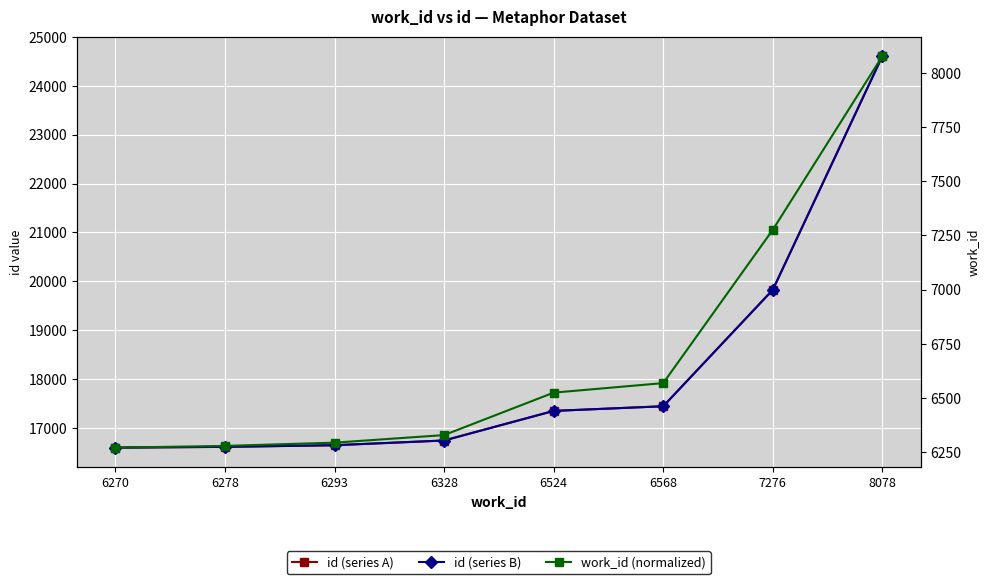

What are all the series names shown in the legend?

id (series A), id (series B), work_id (normalized)